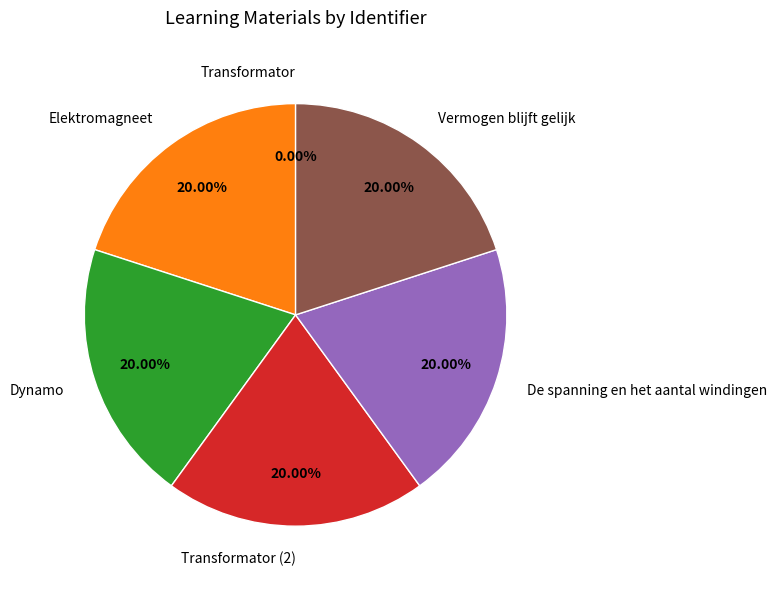

To the nearest percent, what is the average slice percentage?

17%